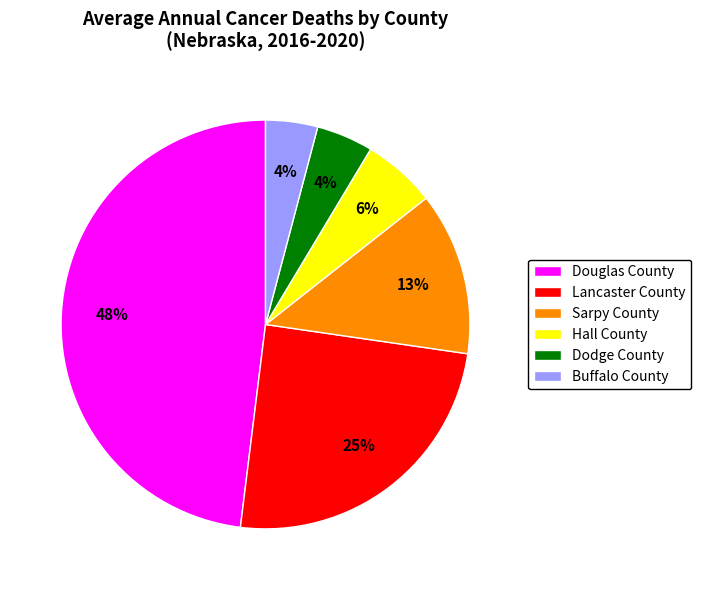

To the nearest percent, what percentage of the pie is Lancaster County?

25%